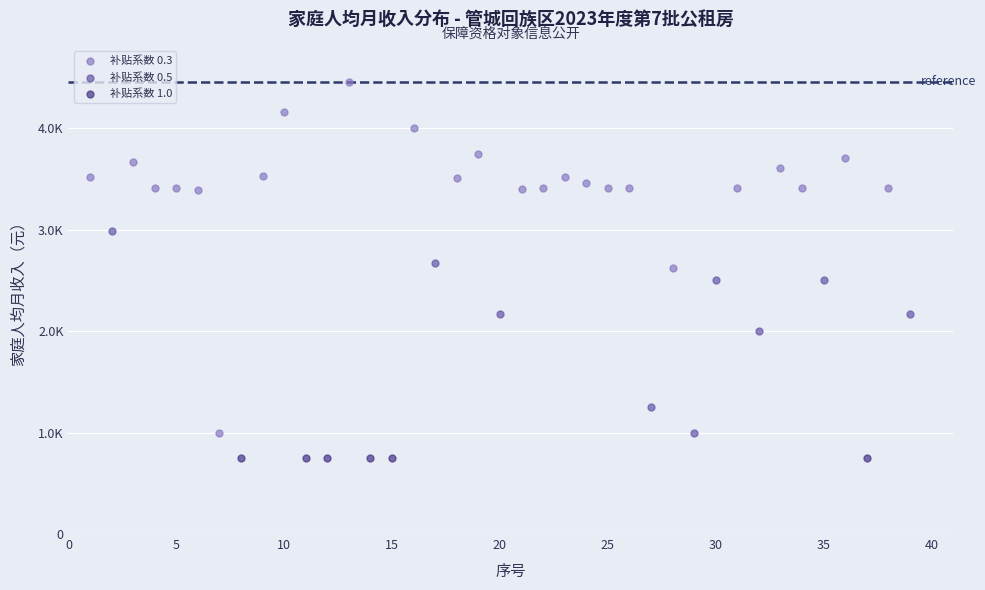

What are all the series names shown in the legend?

补贴系数 0.3, 补贴系数 0.5, 补贴系数 1.0